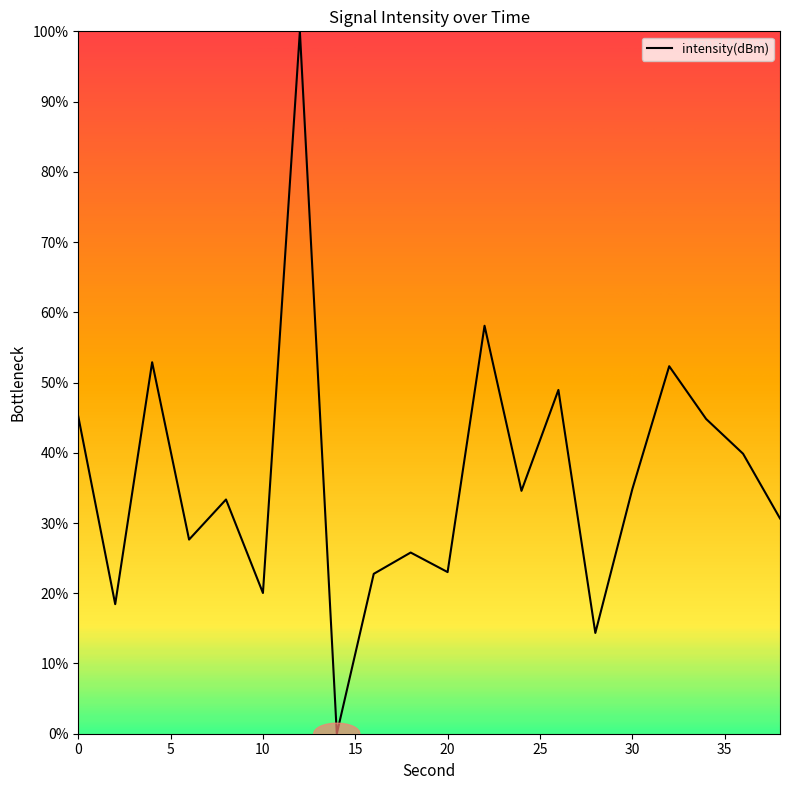

What is the maximum value shown in the chart?

100.0